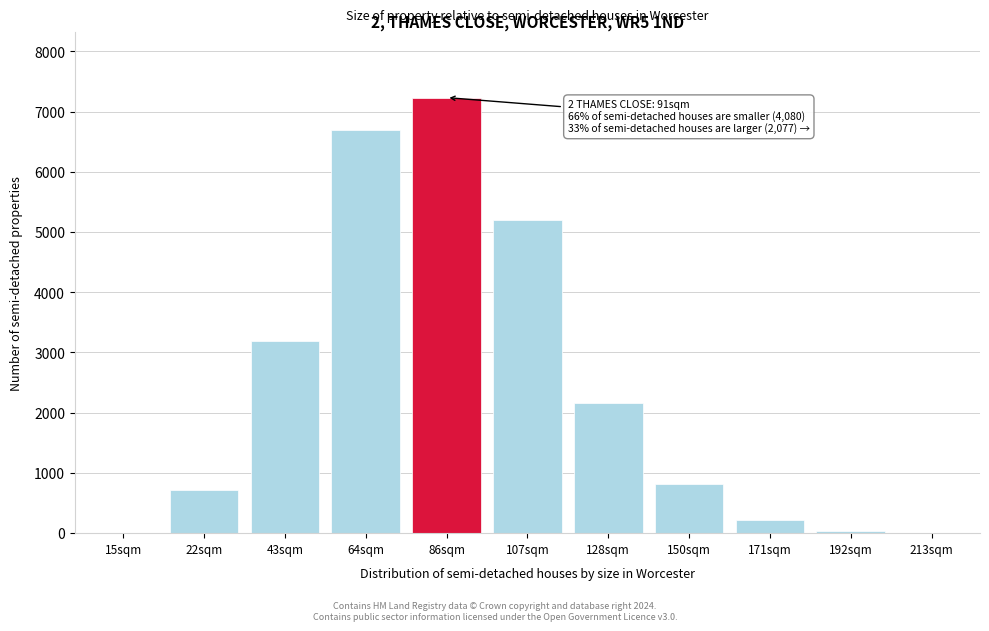

What is the maximum value shown in the chart?

7233